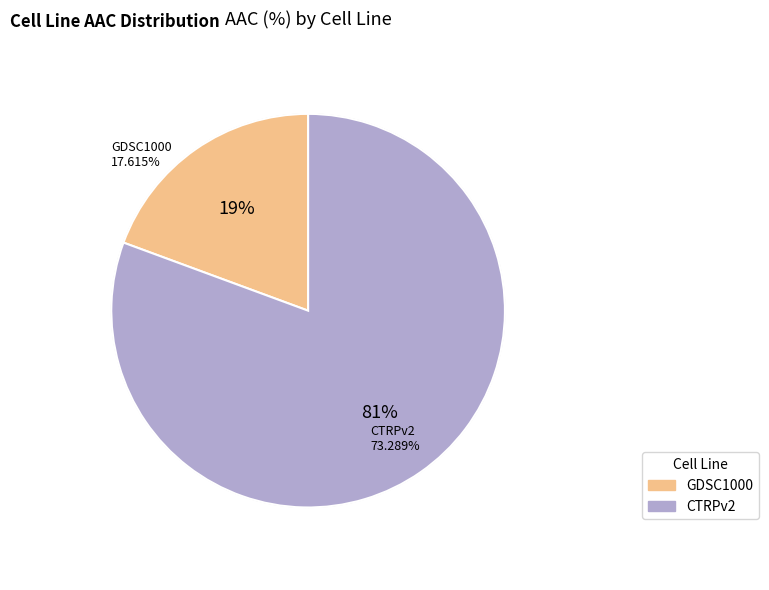

Rank the categories by value from lowest to highest.

GDSC1000, CTRPv2